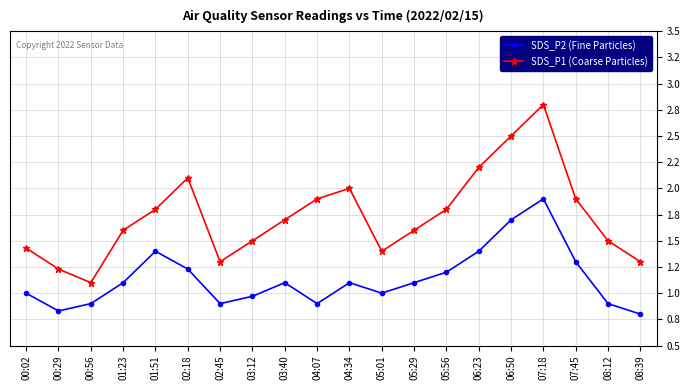

At 08:39, list the series in order from largest to smallest.

SDS_P1 (Coarse Particles), SDS_P2 (Fine Particles)